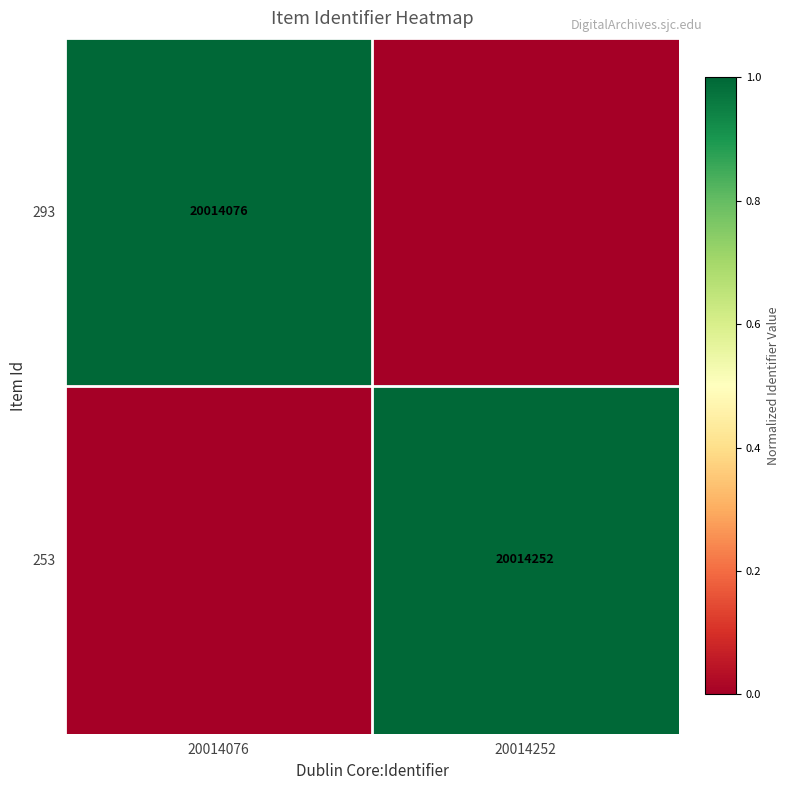

The 293 series shows 20014076 at 20014076. True or false?

True